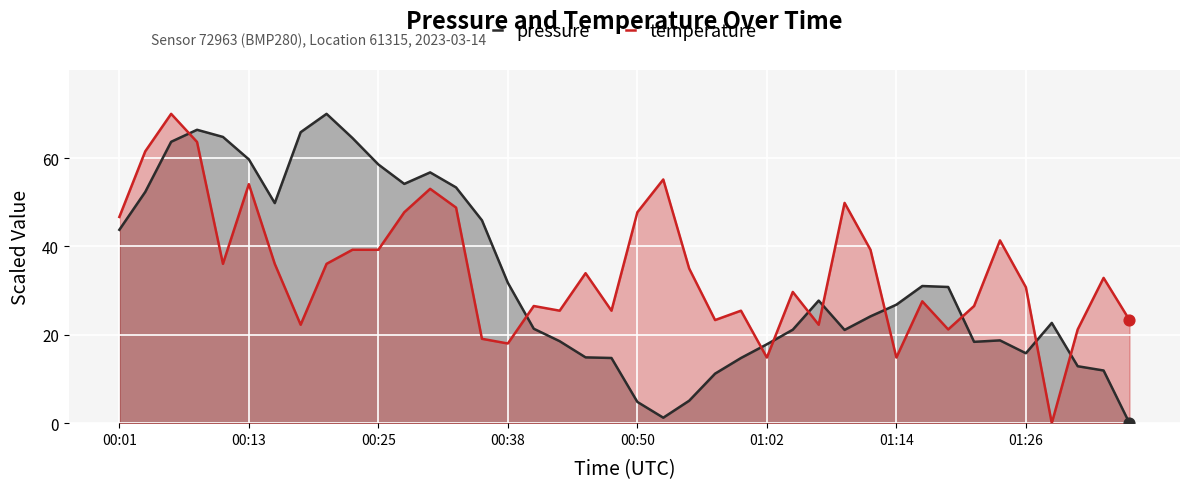

True or false: pressure and temperature intersect in this chart.

True